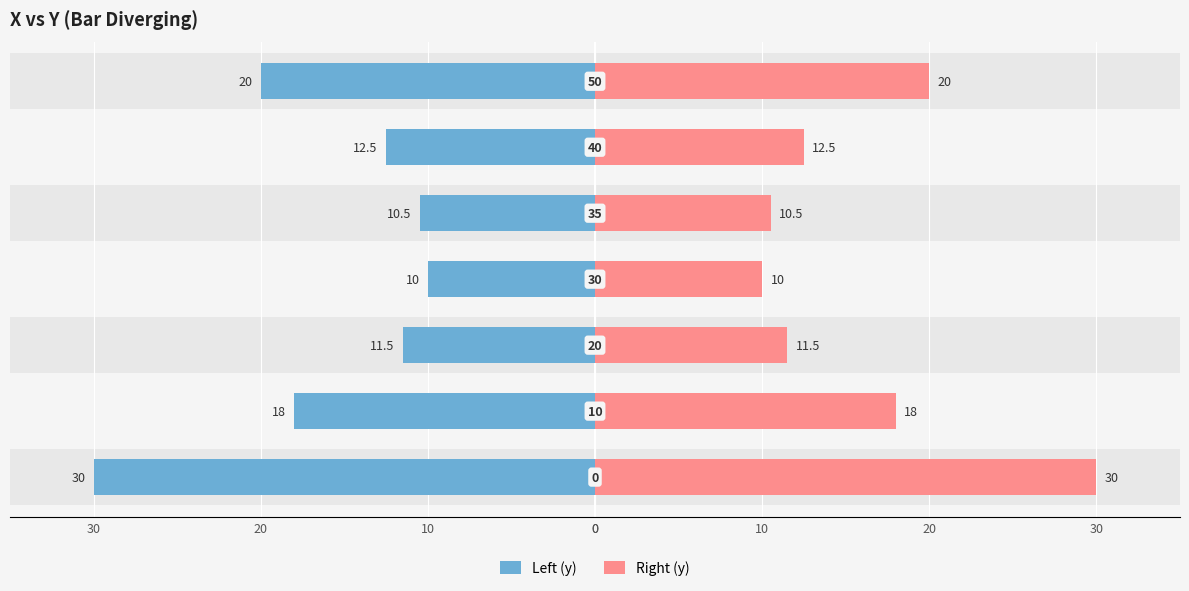

What is the total value across all series at 20?

23.0